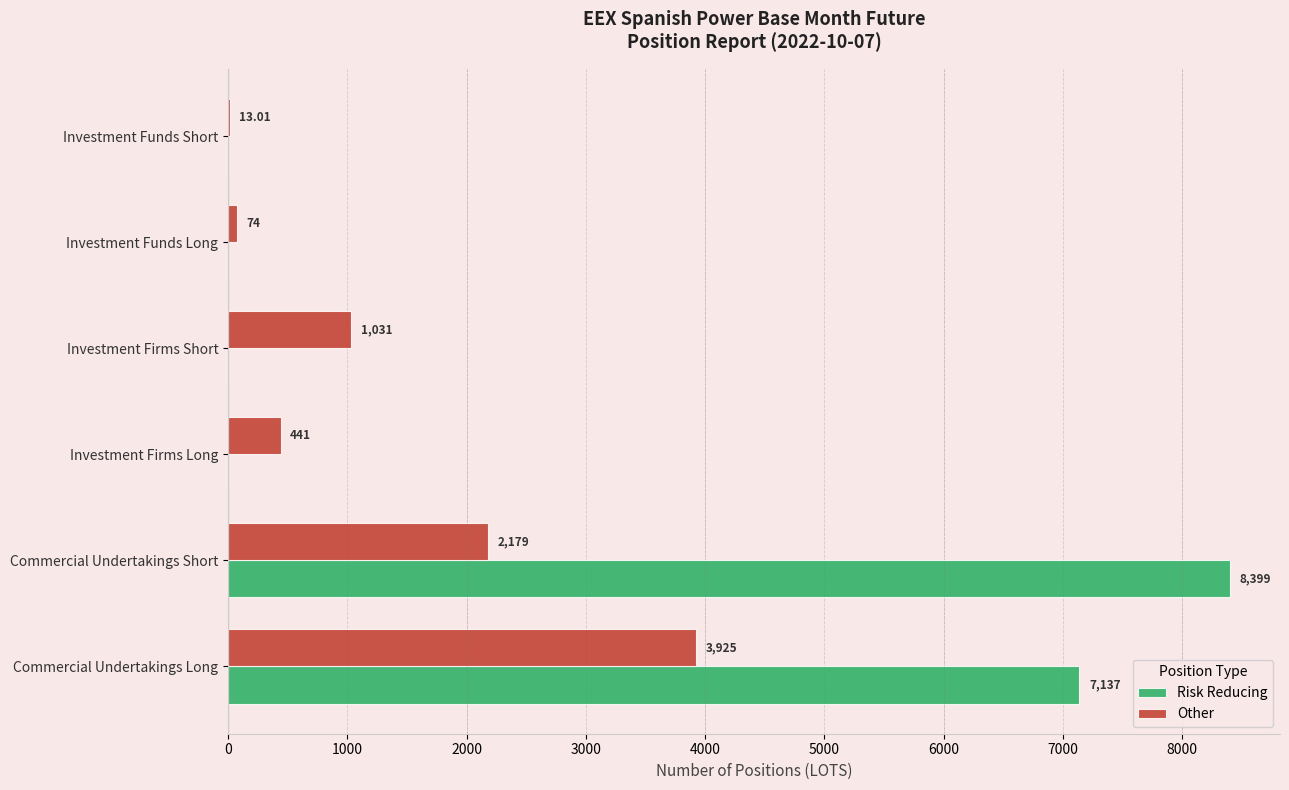

Where is Other nearest to the value 1969?

Commercial Undertakings Short